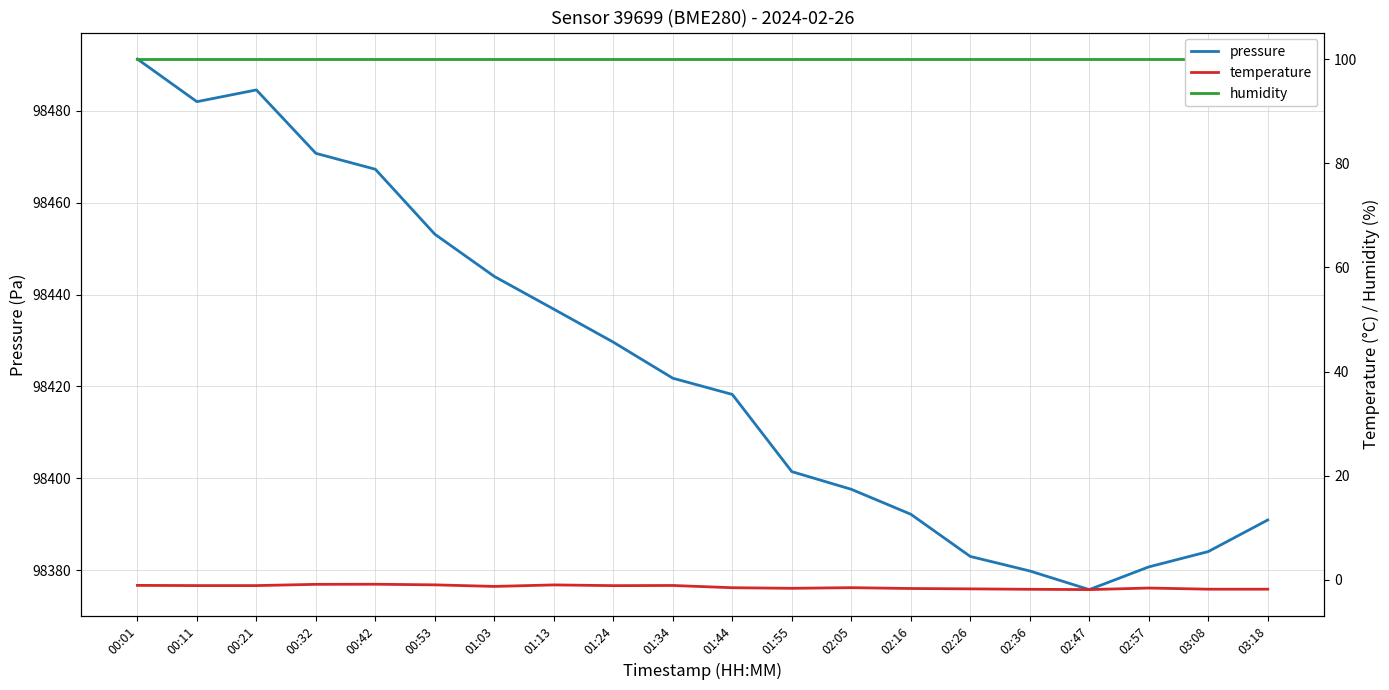

What position from the right is 01:13?

13